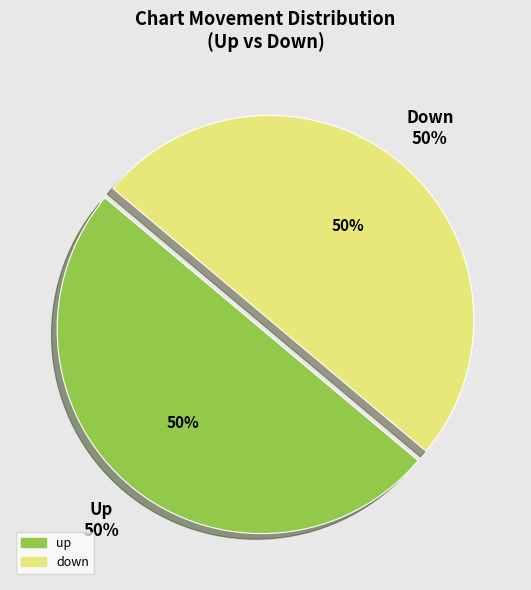

Combined, what portion of the pie is down and up?

100.0%